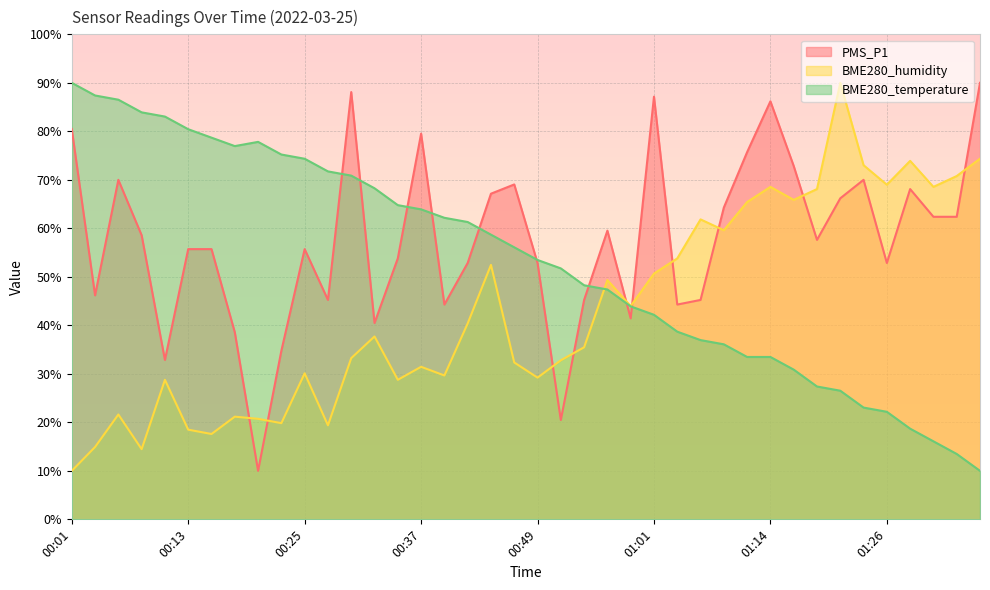

Which series has the largest range (max minus min)?

PMS_P1